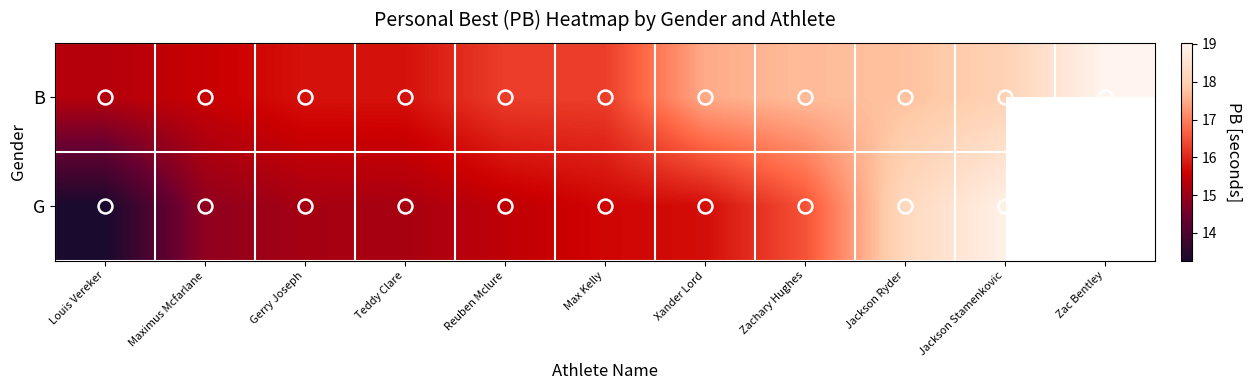

Is the value of G at Zac Bentley greater than the value of B at Jackson Stamenkovic?

No